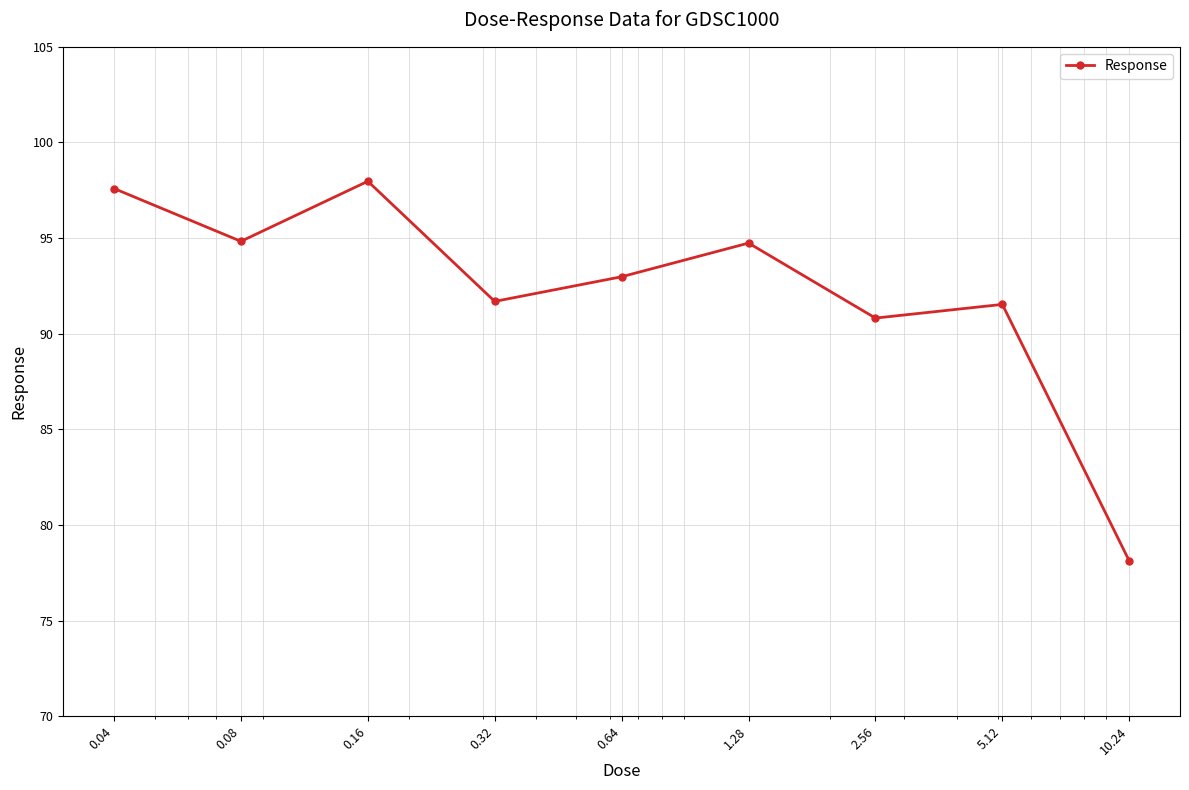

True or false: there are more than 2 points higher than both neighbors.

True